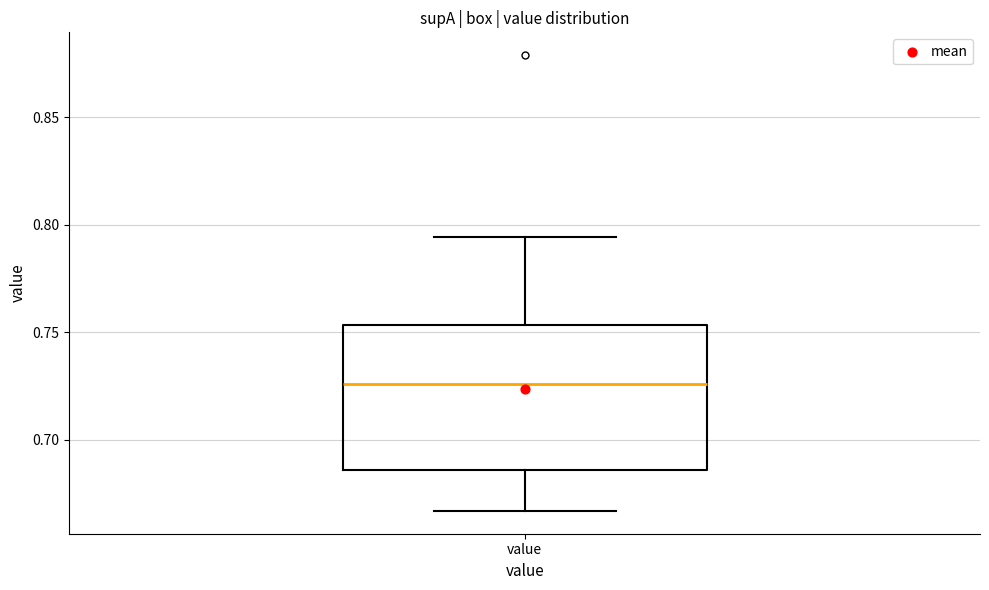

Where is the upper edge of the box for value on the y-axis? The values are not printed on the chart, so give them approximately, as read against the axis.

0.755